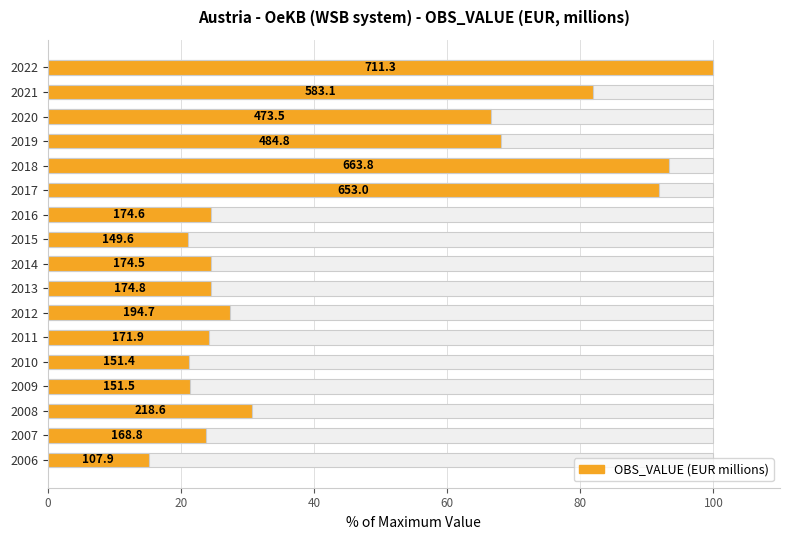

Is it true that the value at 2011 is 24.2?

True